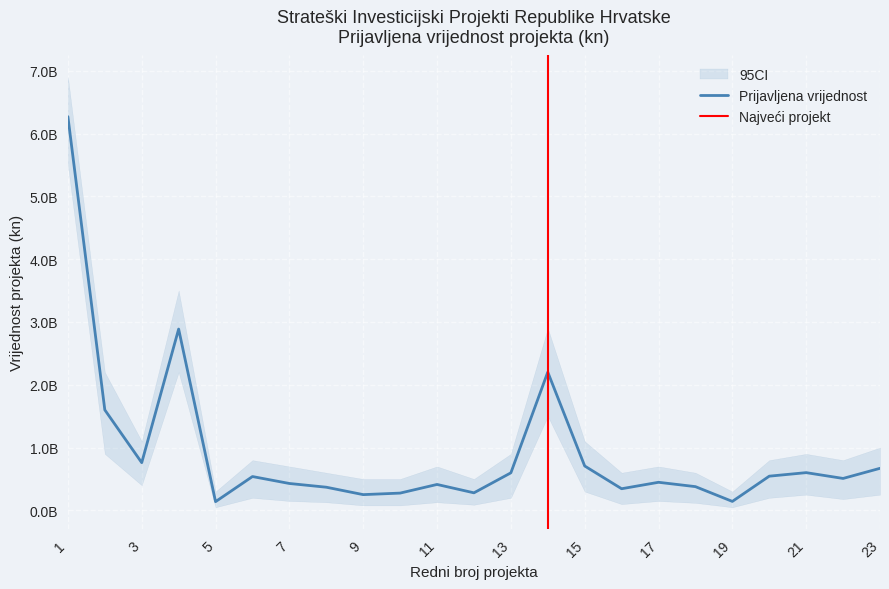

Is it true that the value at 8 is 369150763?

True